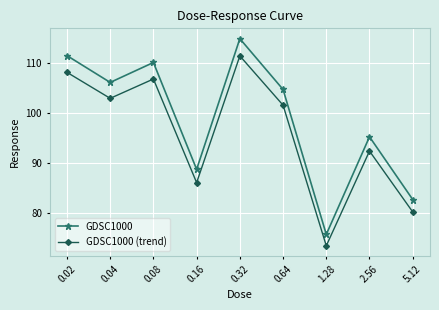

Rank the series at 0.08 from lowest to highest value.

GDSC1000 (trend), GDSC1000